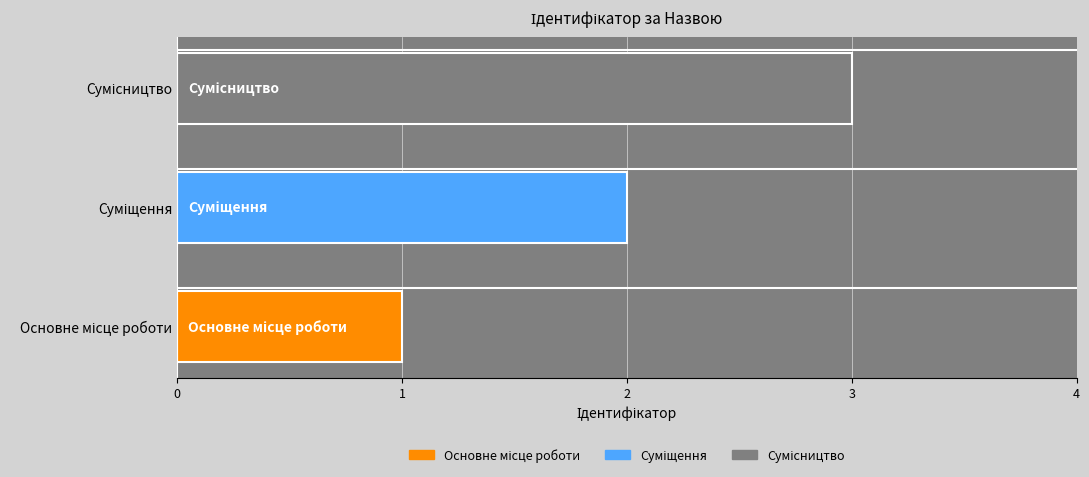

How many categories are shown in the chart?

1